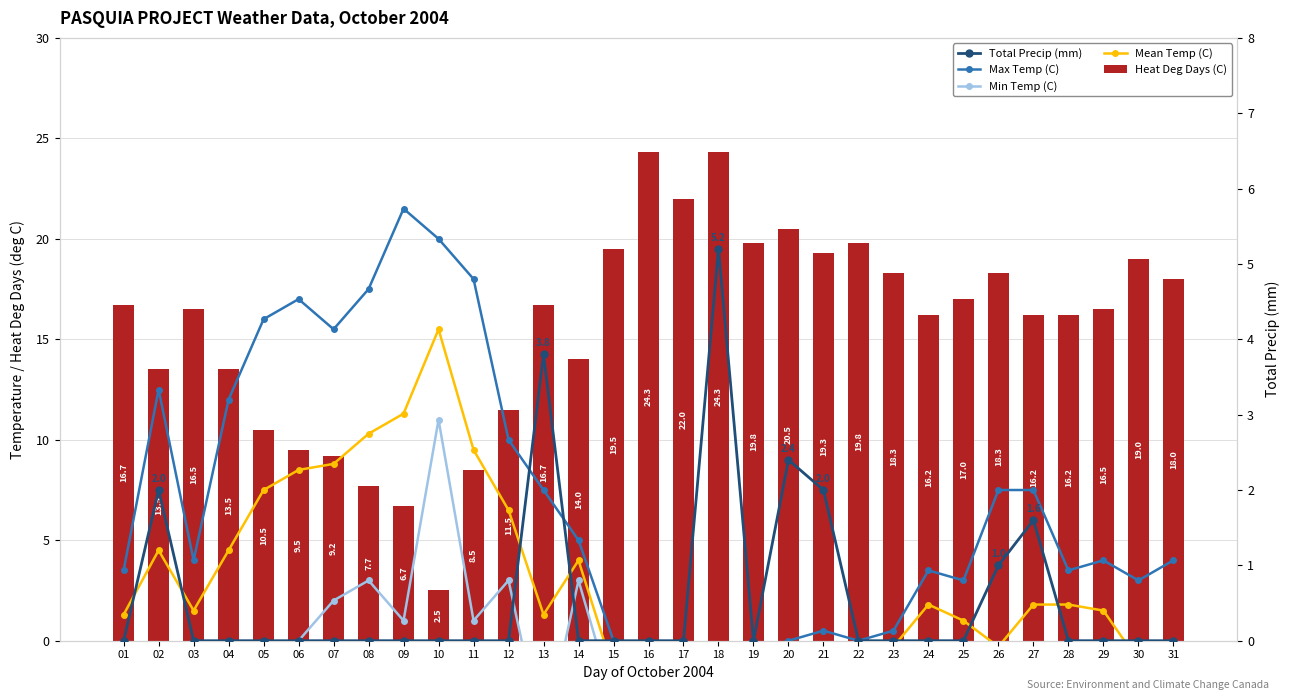

What is the maximum value for Mean Temp (C)?

15.5